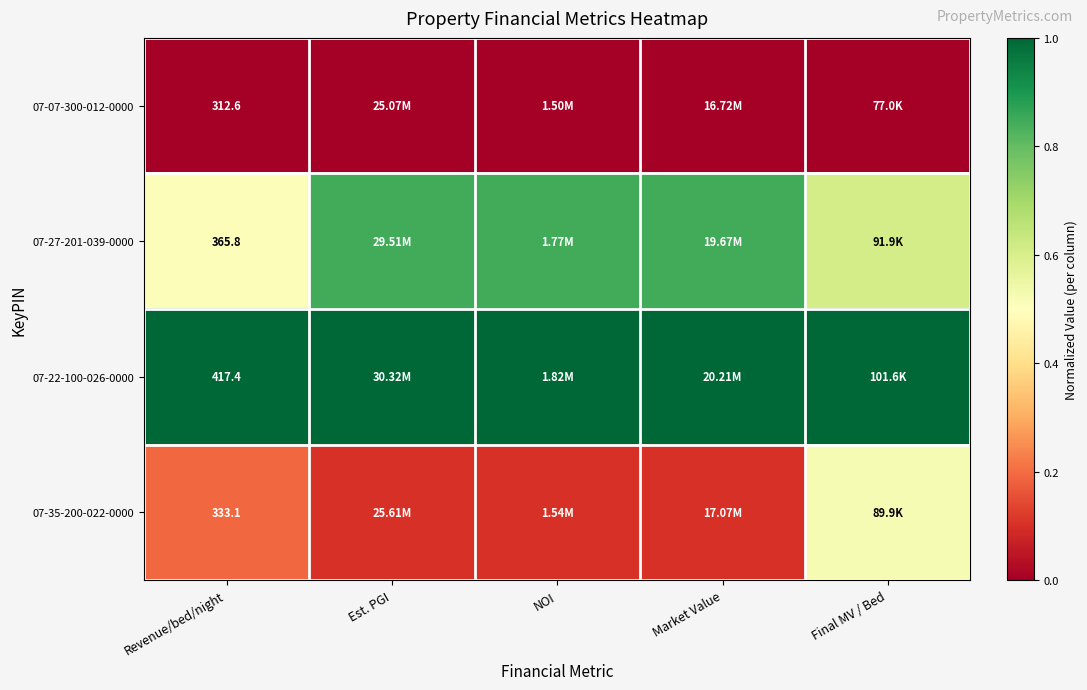

At which category does the chart reach its minimum across all series?

Revenue/bed/night